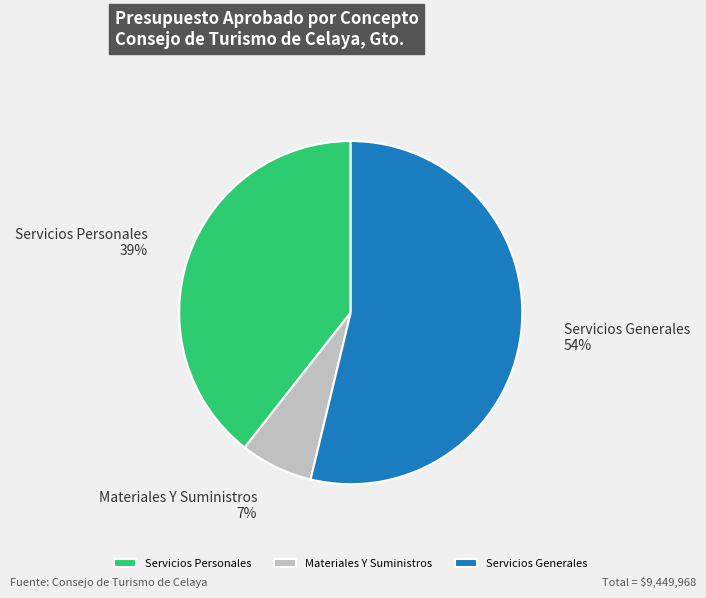

To the nearest percent, what is the average slice percentage?

33%